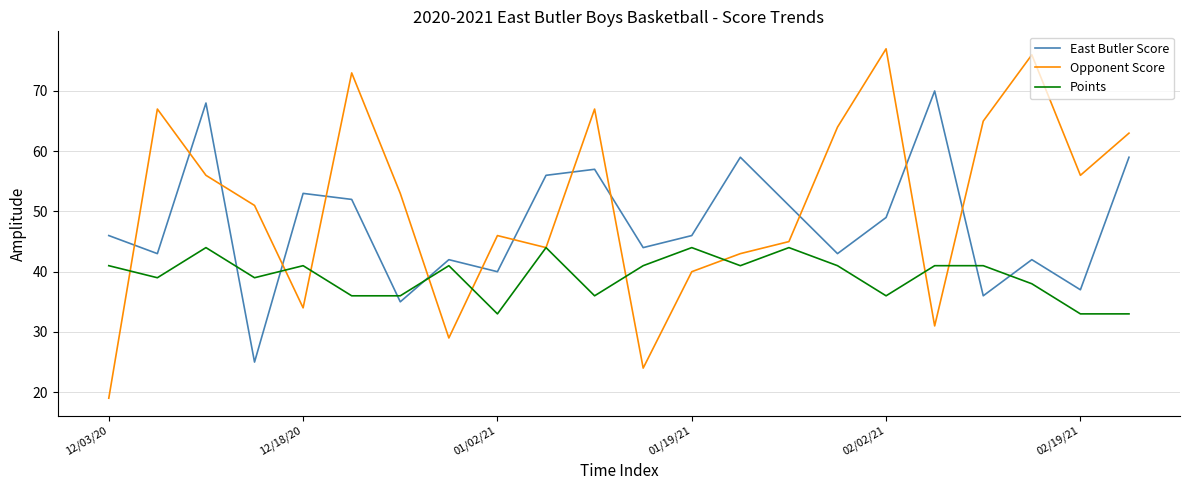

Which series has the largest range (max minus min)?

Opponent Score